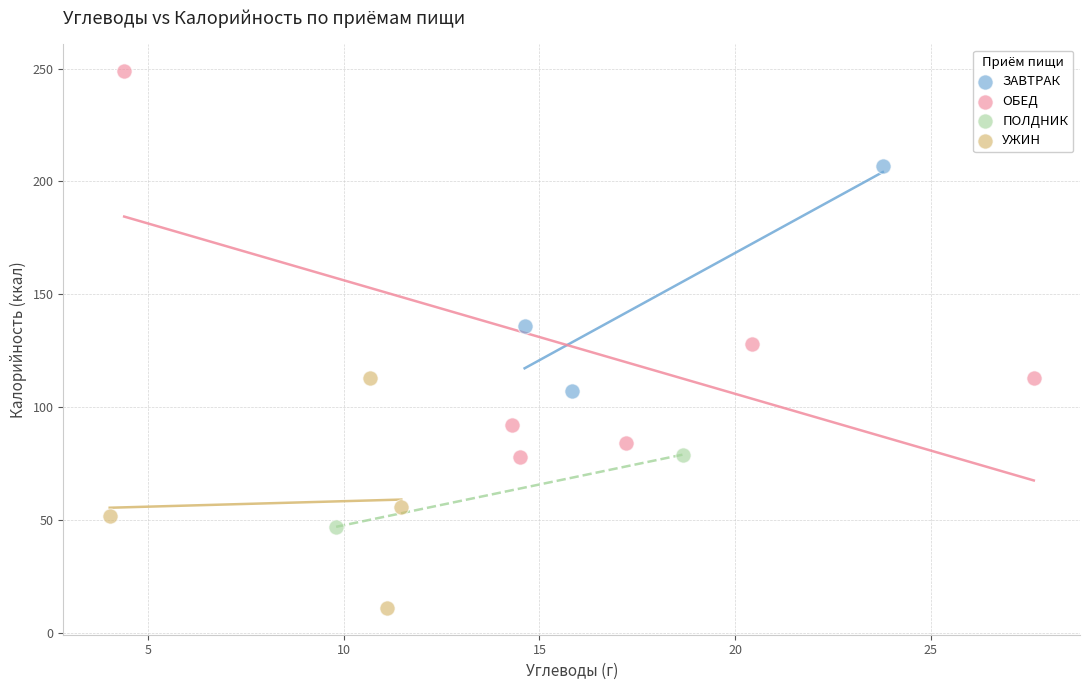

What are all the series names shown in the legend?

ЗАВТРАК, ОБЕД, ПОЛДНИК, УЖИН